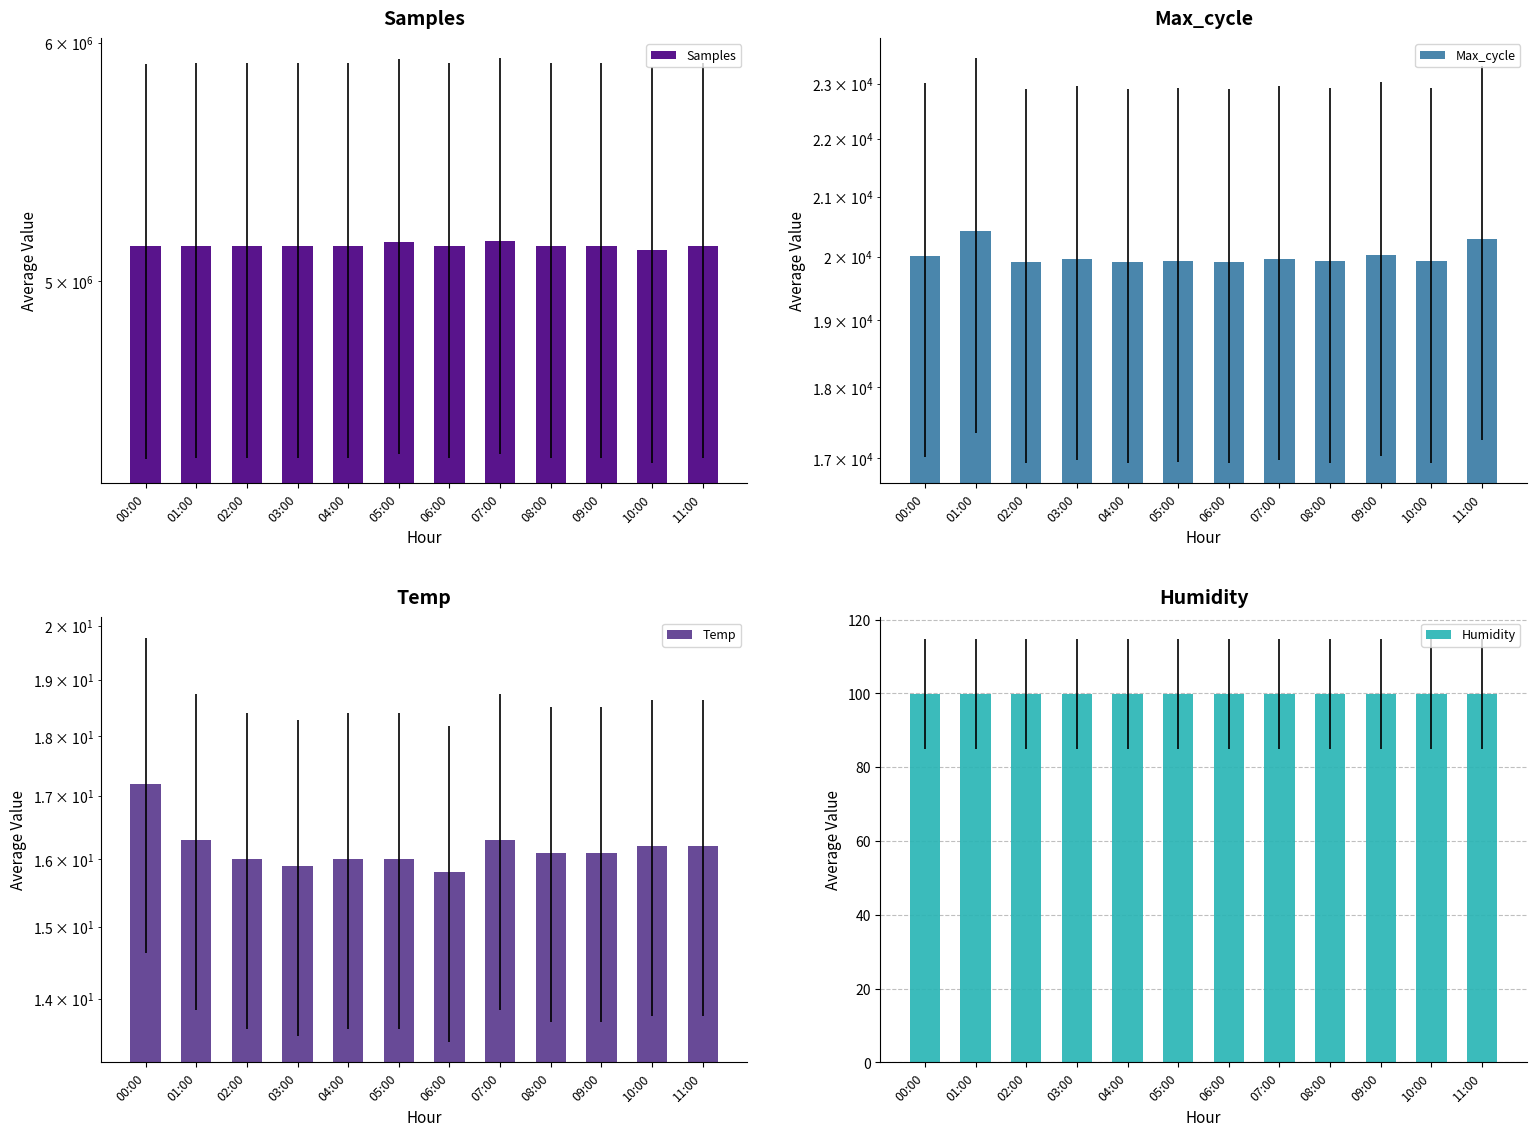

Rank the categories by Humidity value from highest to lowest.

00:00, 01:00, 02:00, 03:00, 04:00, 05:00, 06:00, 07:00, 08:00, 09:00, 10:00, 11:00